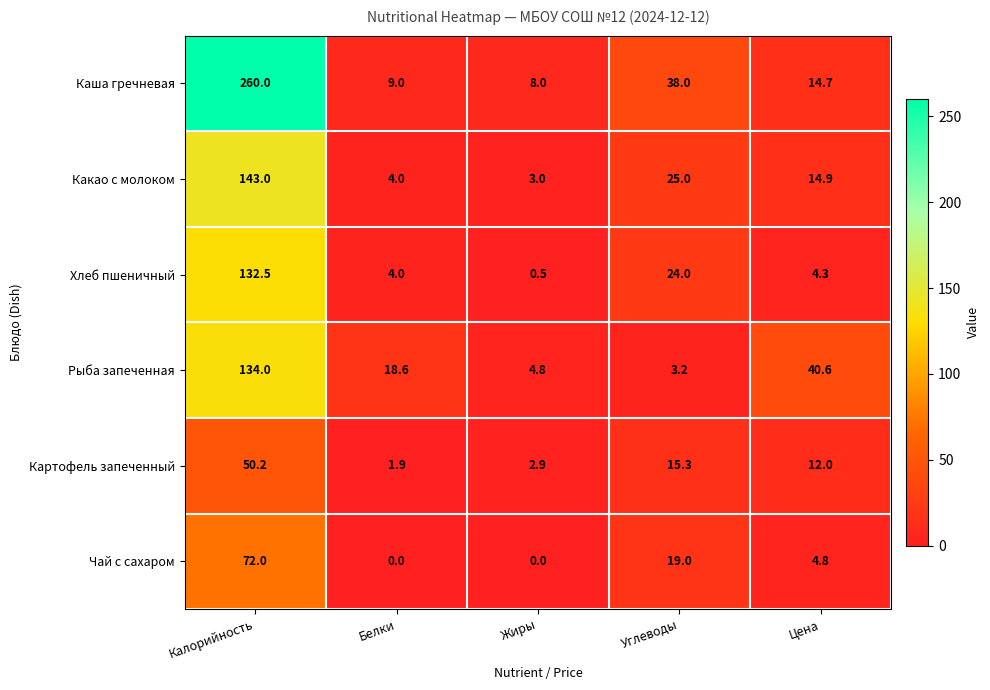

Between Углеводы and Цена, which series saw the biggest shift?

Рыба запеченная